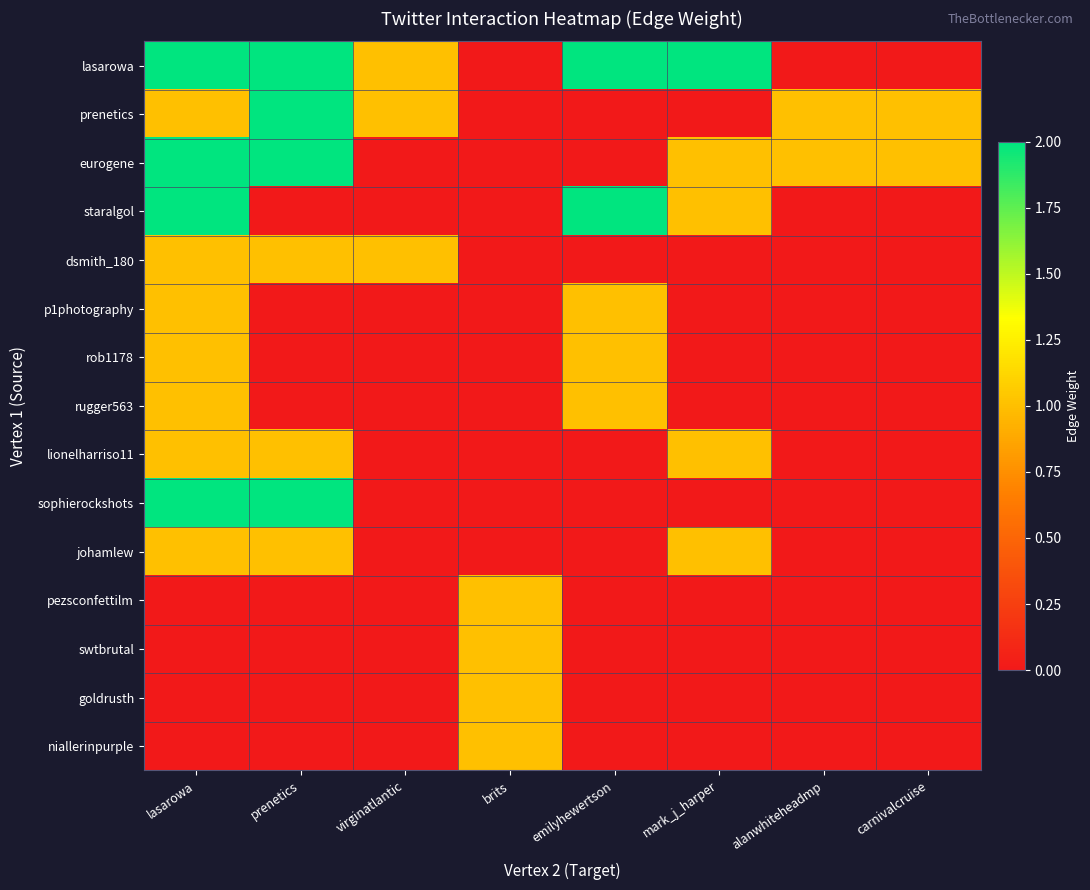

At how many categories does at least one series exceed 0?

8